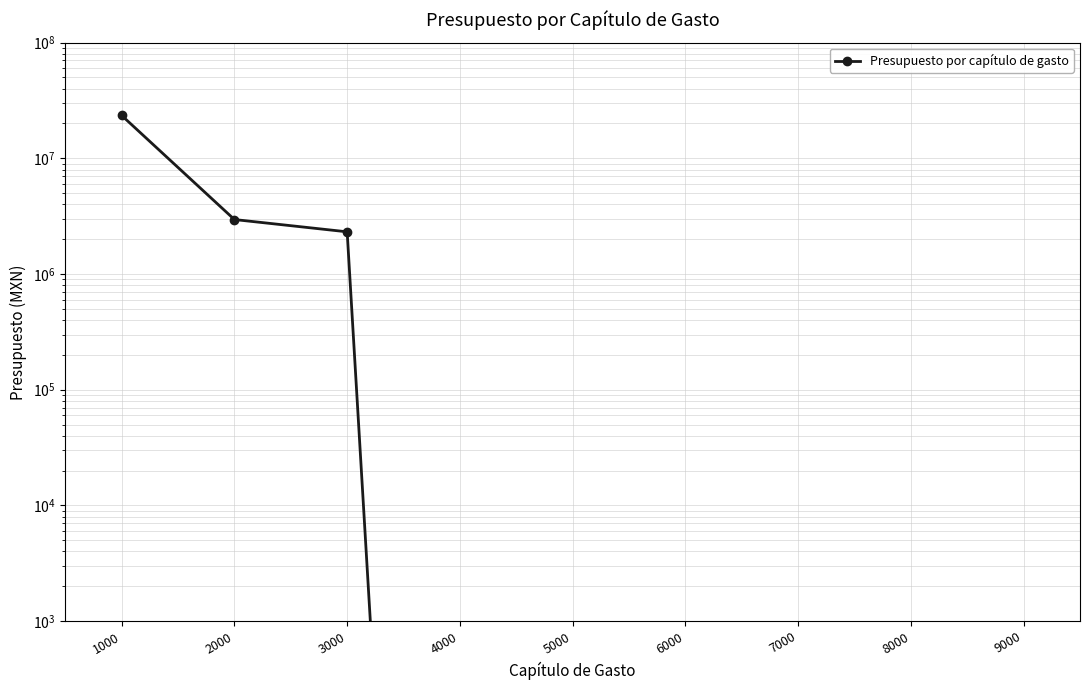

What is the average value?

3191651.8